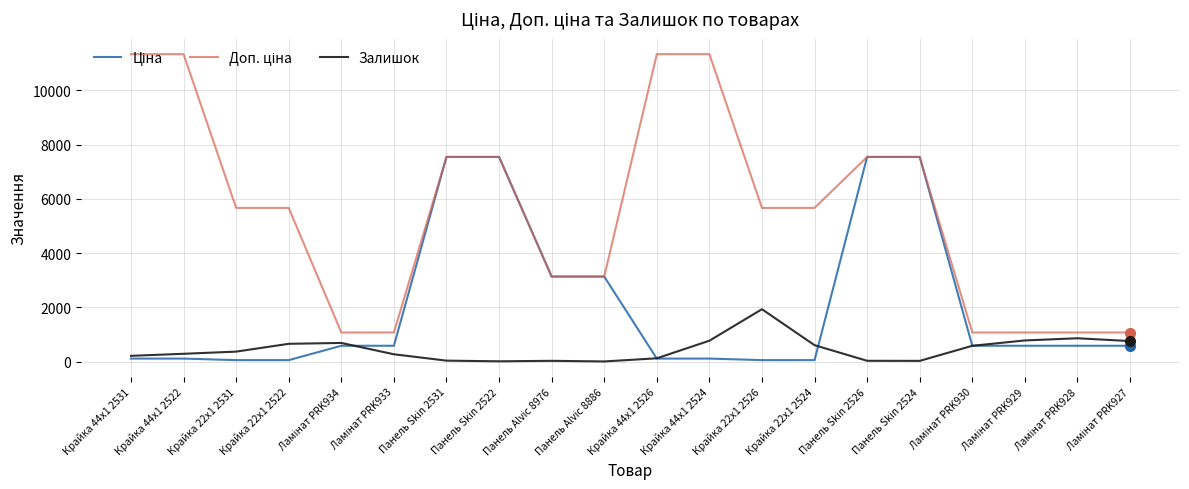

What is the greatest value displayed?

11334.0